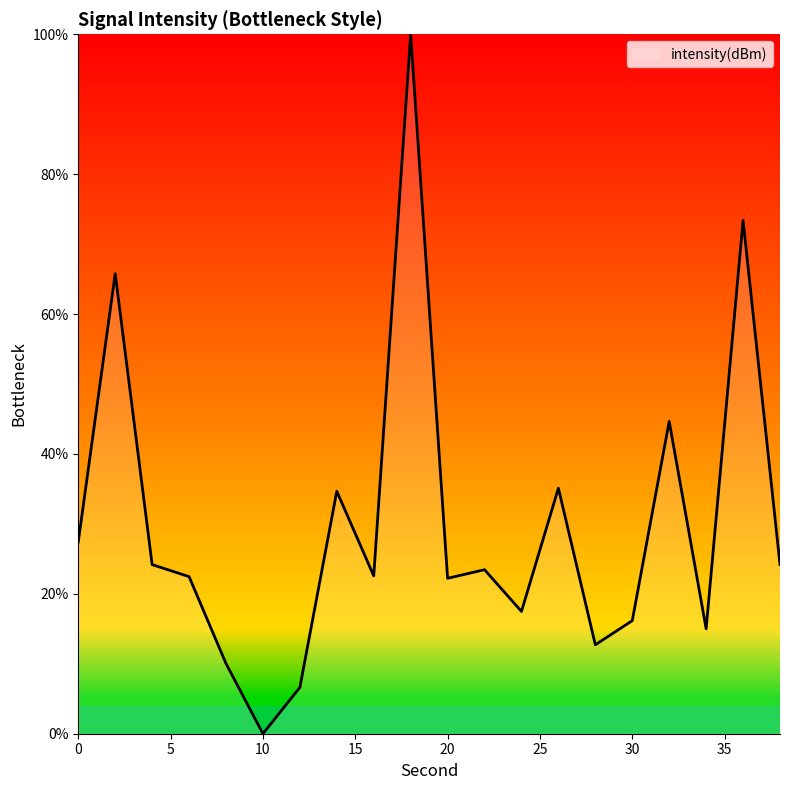

What is the greatest value displayed?

100.0